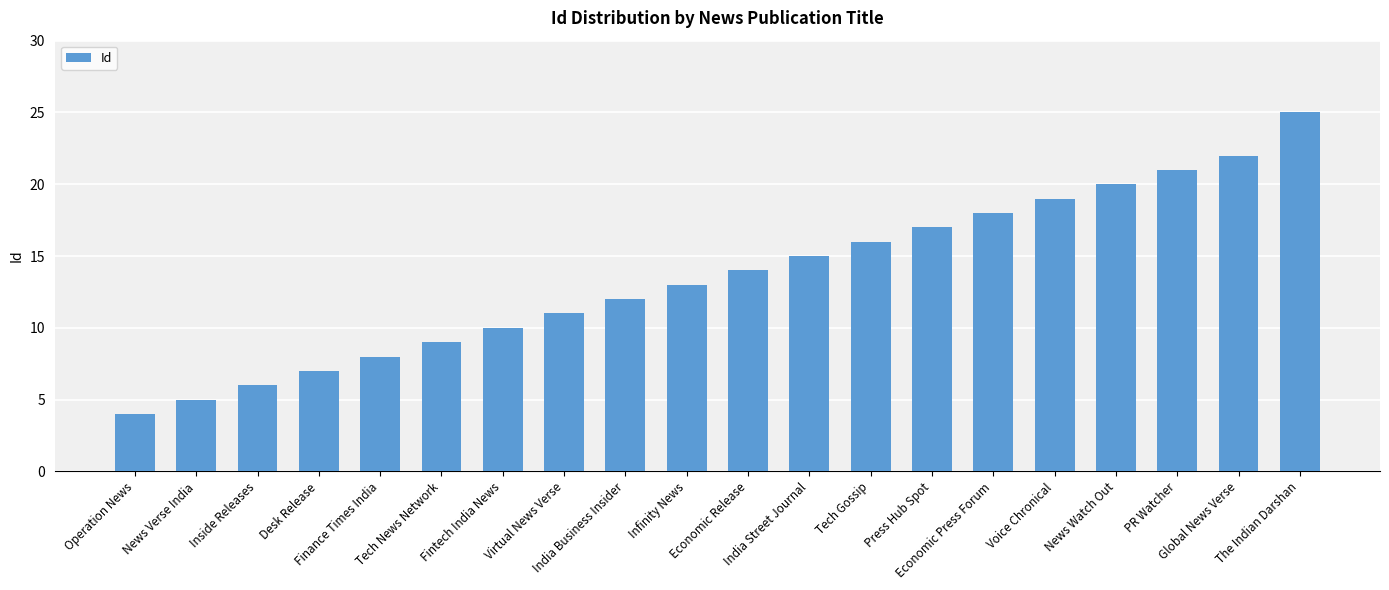

Is it true that the value at Desk Release is 11?

False